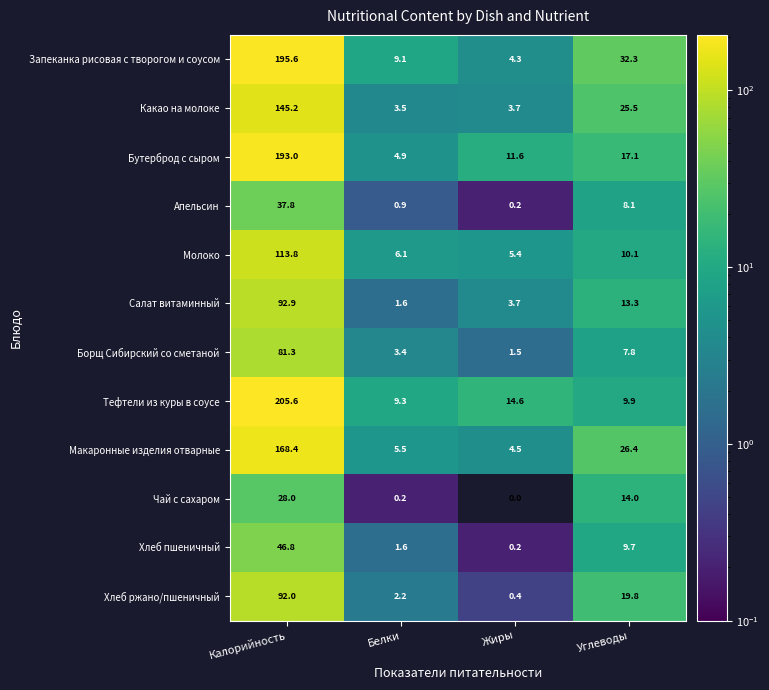

What is the highest value of the Борщ Сибирский со сметаной series?

81.3